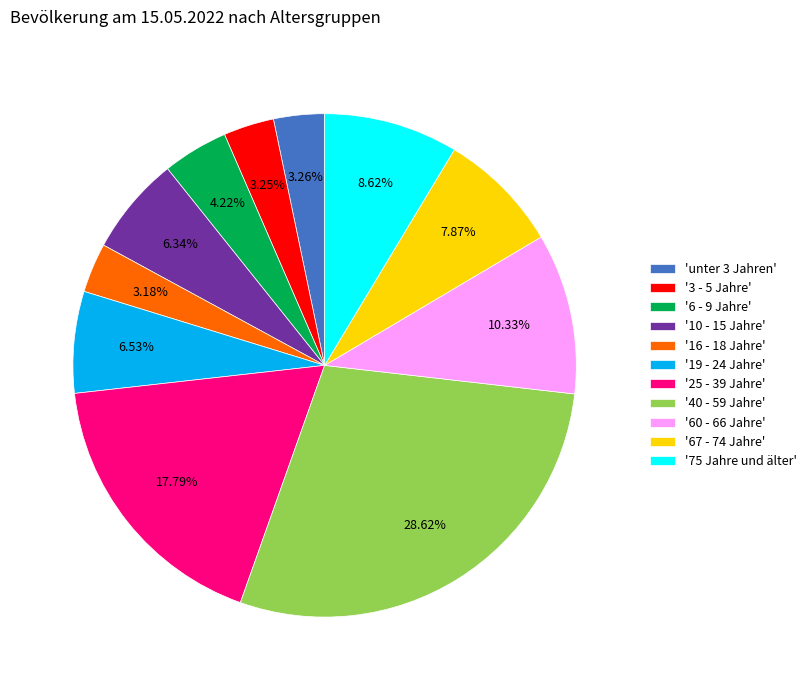

Between '25 - 39 Jahre' and '6 - 9 Jahre', which is larger?

'25 - 39 Jahre'